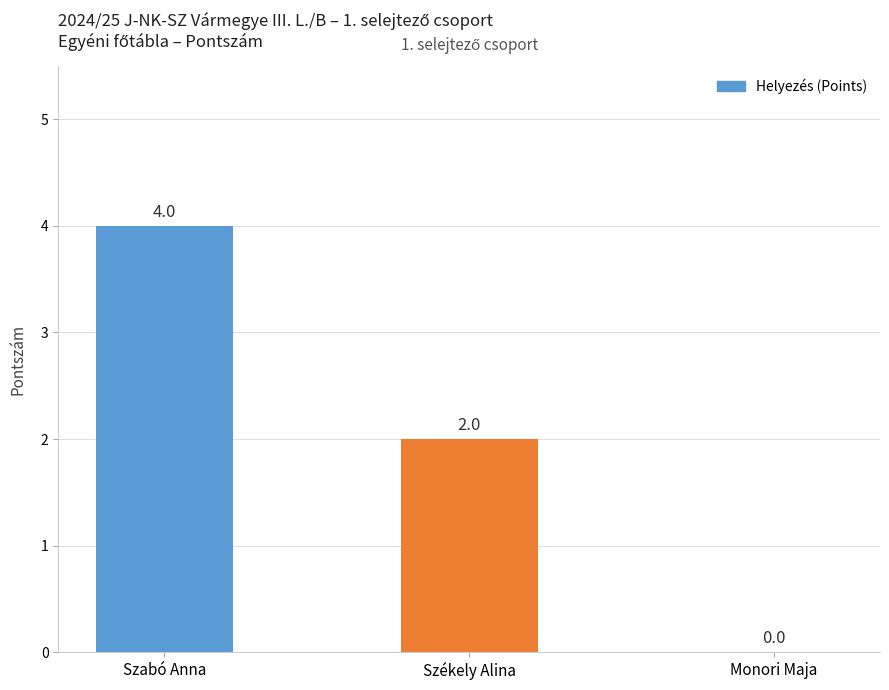

True or false: the data shows 0 at Monori Maja.

True